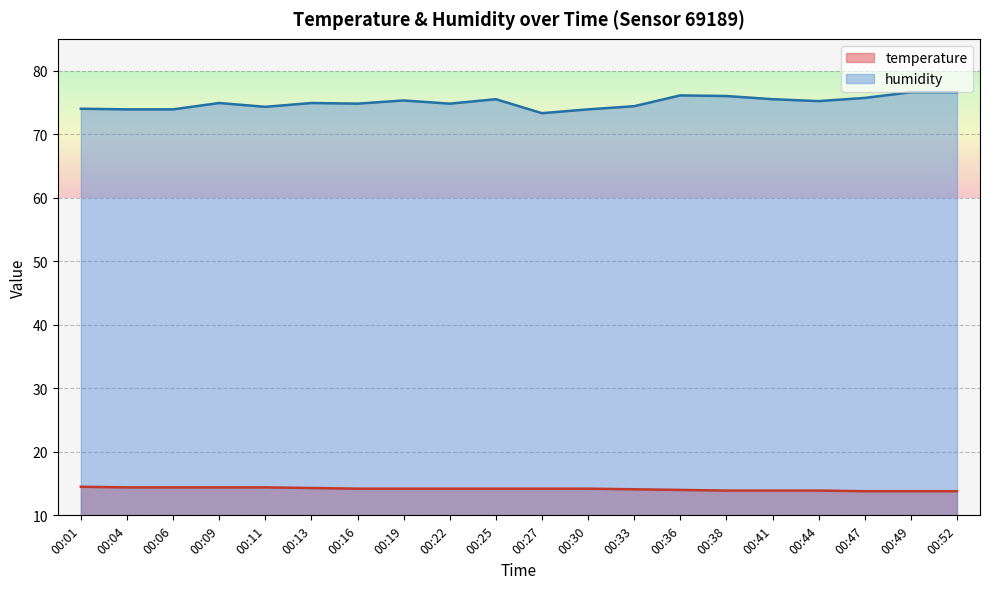

At which label is temperature closest to 14?

00:36